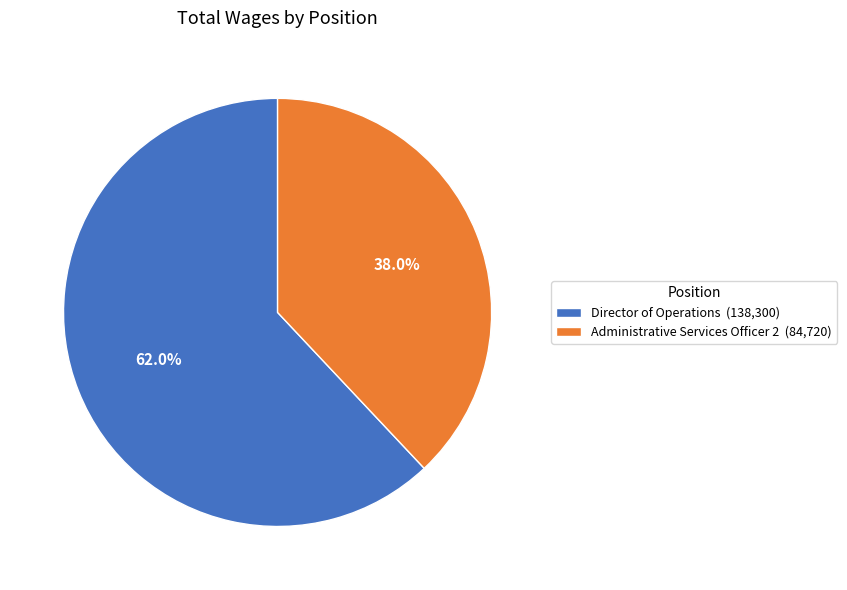

Does any single category account for the majority?

Yes